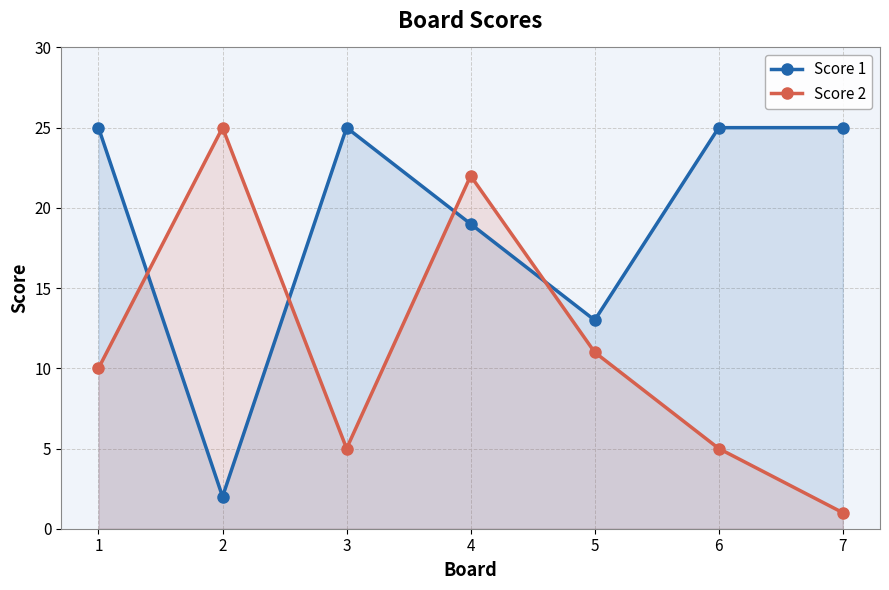

What is the difference between the second highest and second lowest values in the Score 2 series?

17